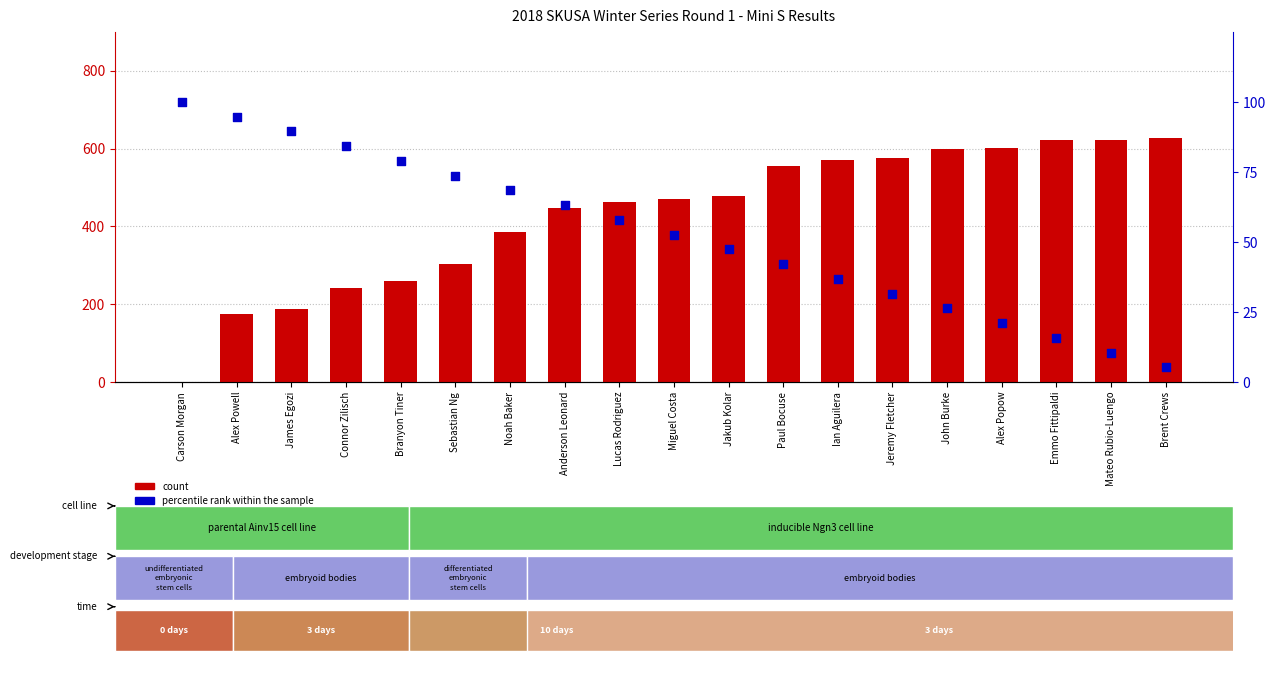

At which category is the sum across all series the highest?

Emmo Fittipaldi